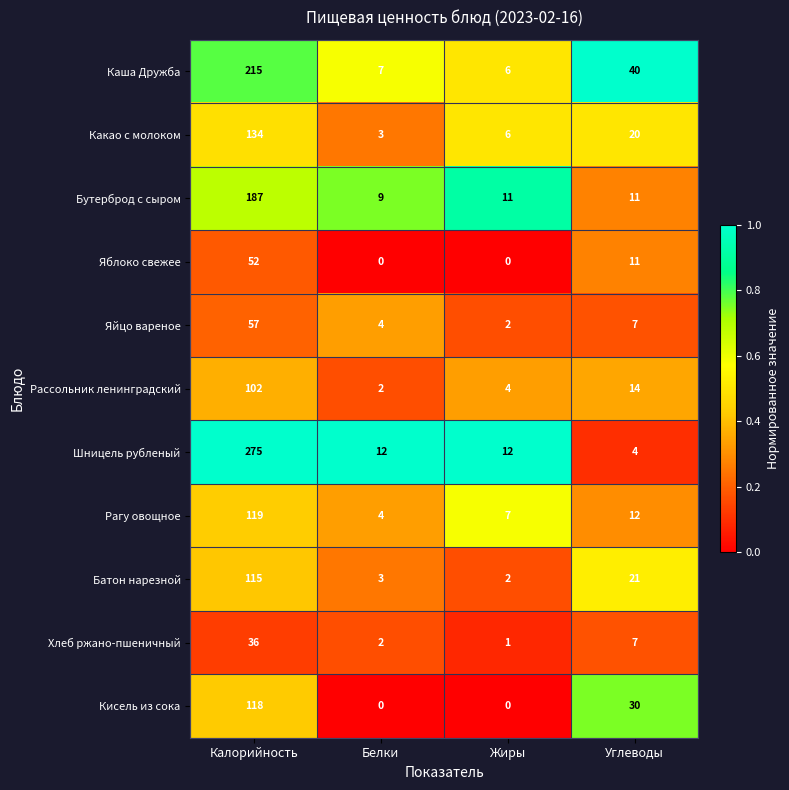

The Какао с молоком series shows 33 at Углеводы. True or false?

False